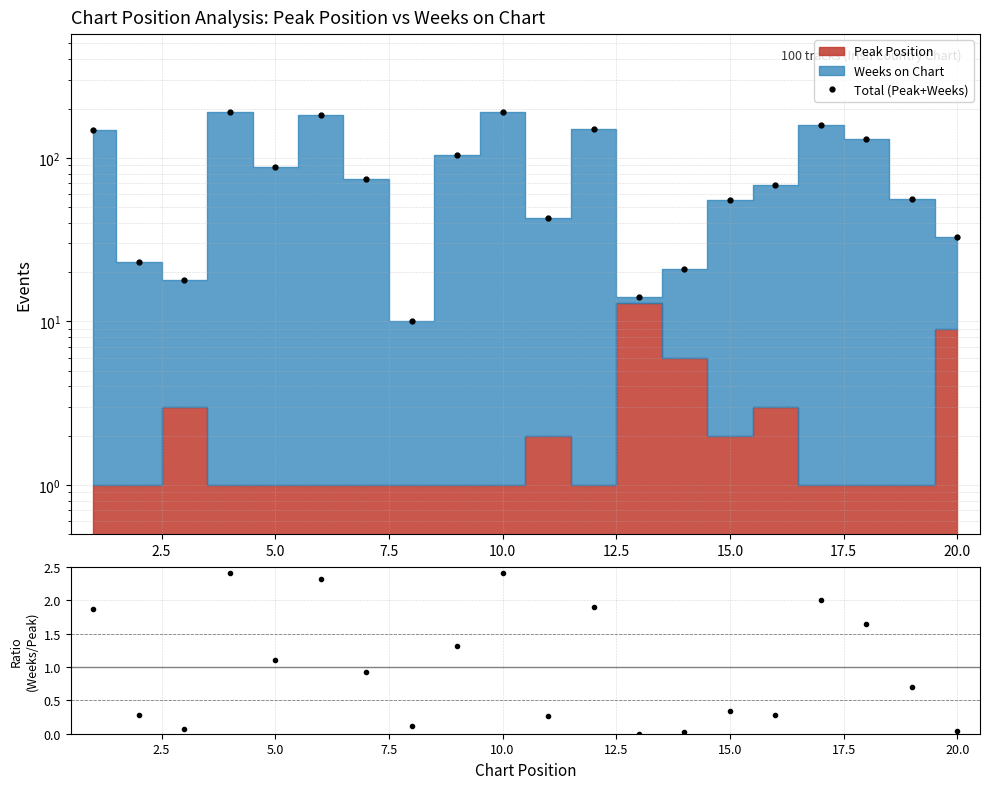

How many lines are shown in the chart?

1